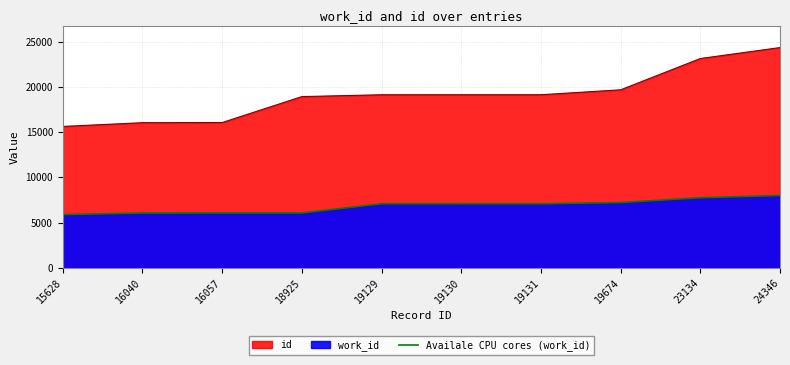

What is the sum of the values at 19129 and 19131?

14160